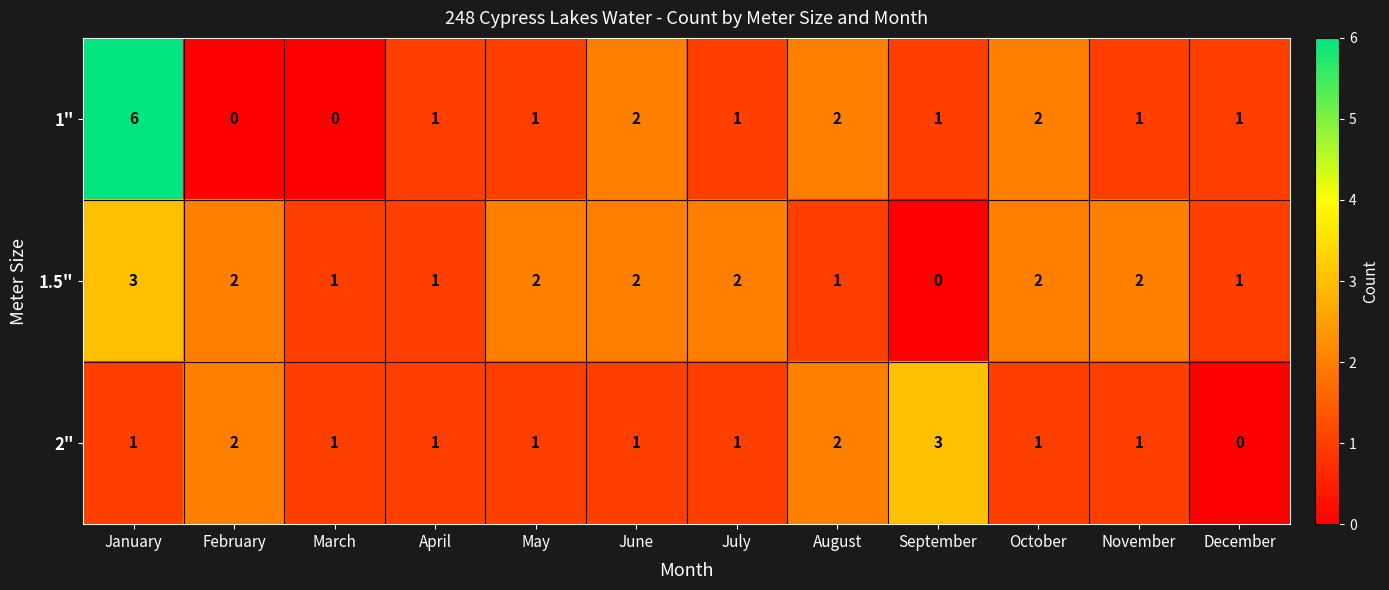

What is the sum of all 1.5" values?

19